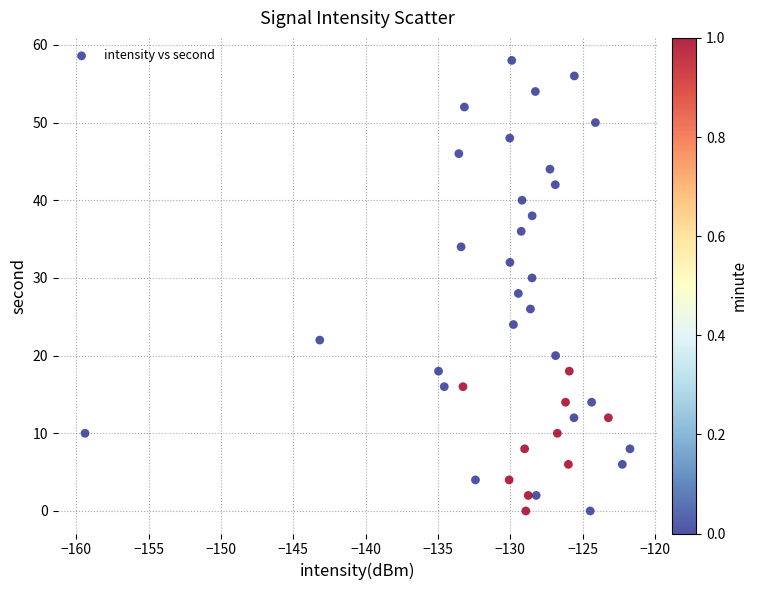

What is the range of Y values (max minus min)?

58